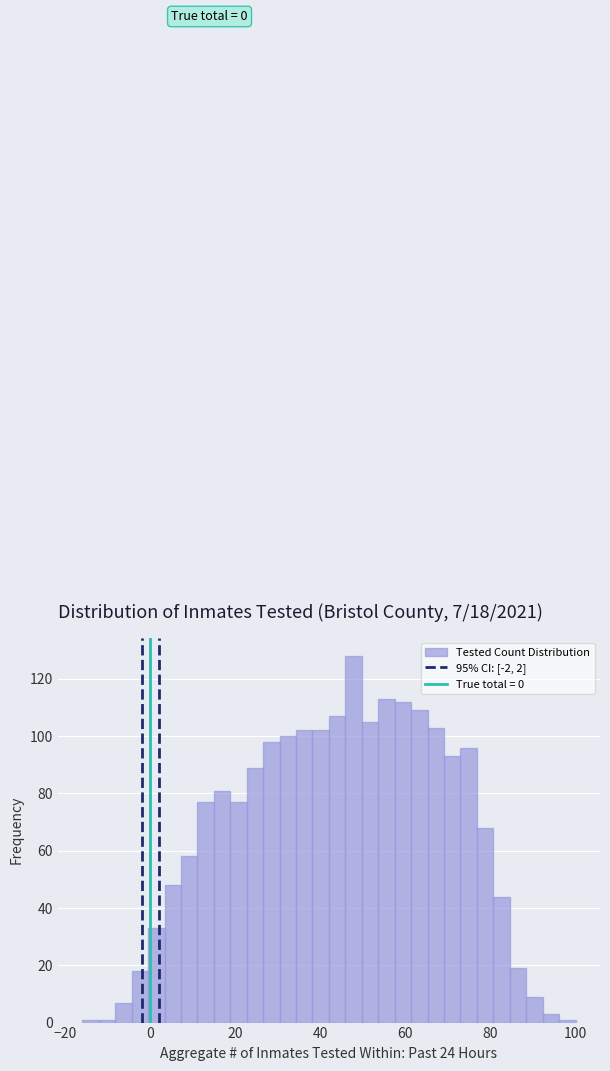

Read against the x-axis, roughly where is the centre of the tallest bar?

48